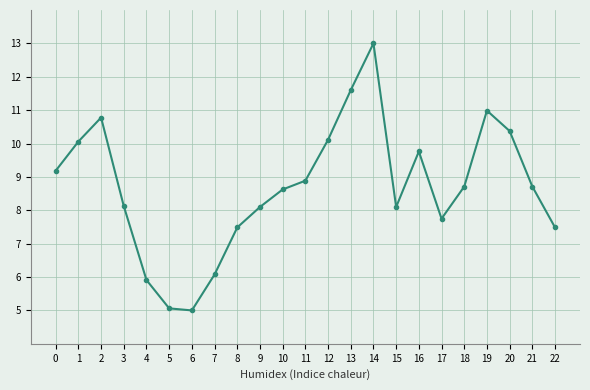

Reading left to right, transcribe all the data shown in this chart.

9.2	10.1	10.8	8.1	5.9	5.1	5.0	6.1	7.5	8.1	8.6	8.9	10.1	11.6	13.0	8.1	9.8	7.7	8.7	11.0	10.4	8.7	7.5